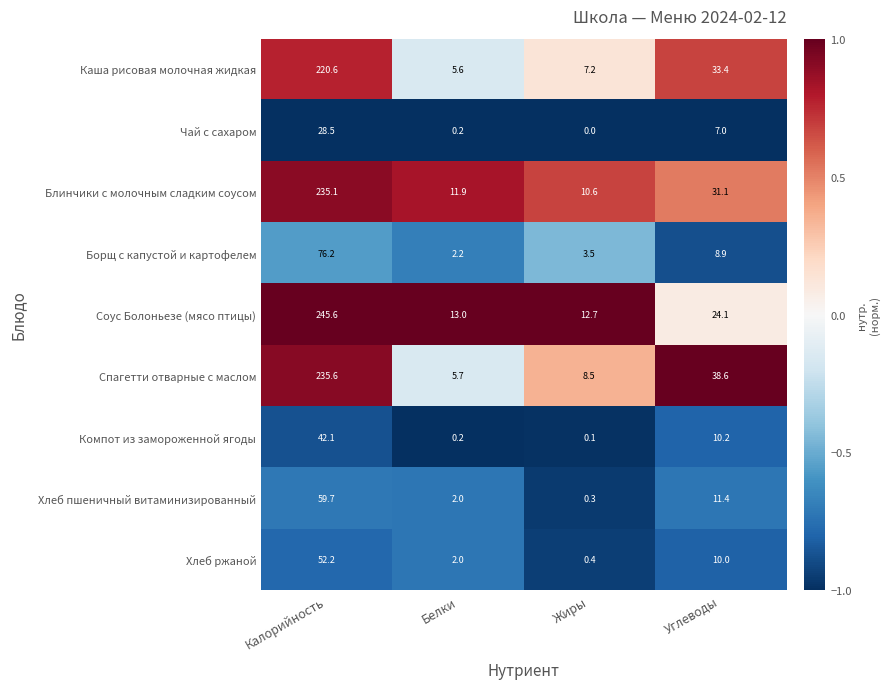

At which category is the sum across all series the highest?

Калорийность